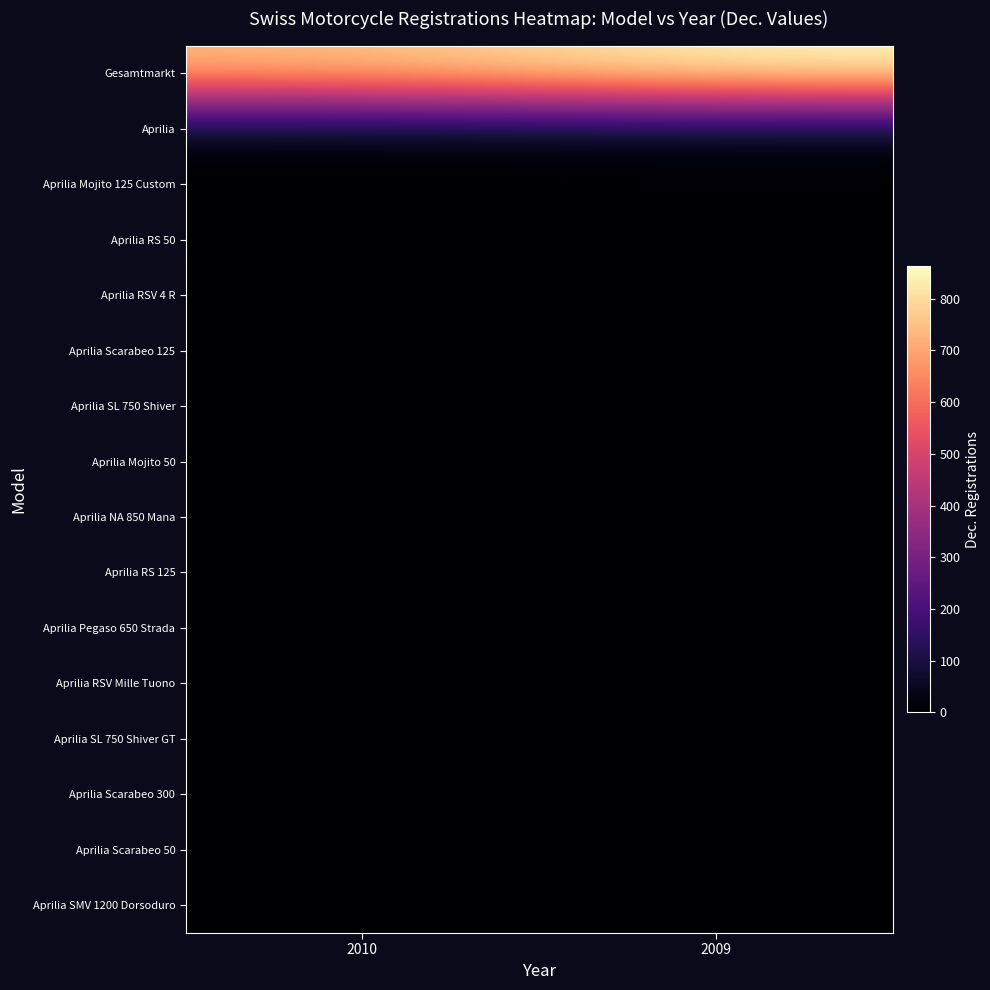

What is the spread (max minus min) of values at 2009?

863